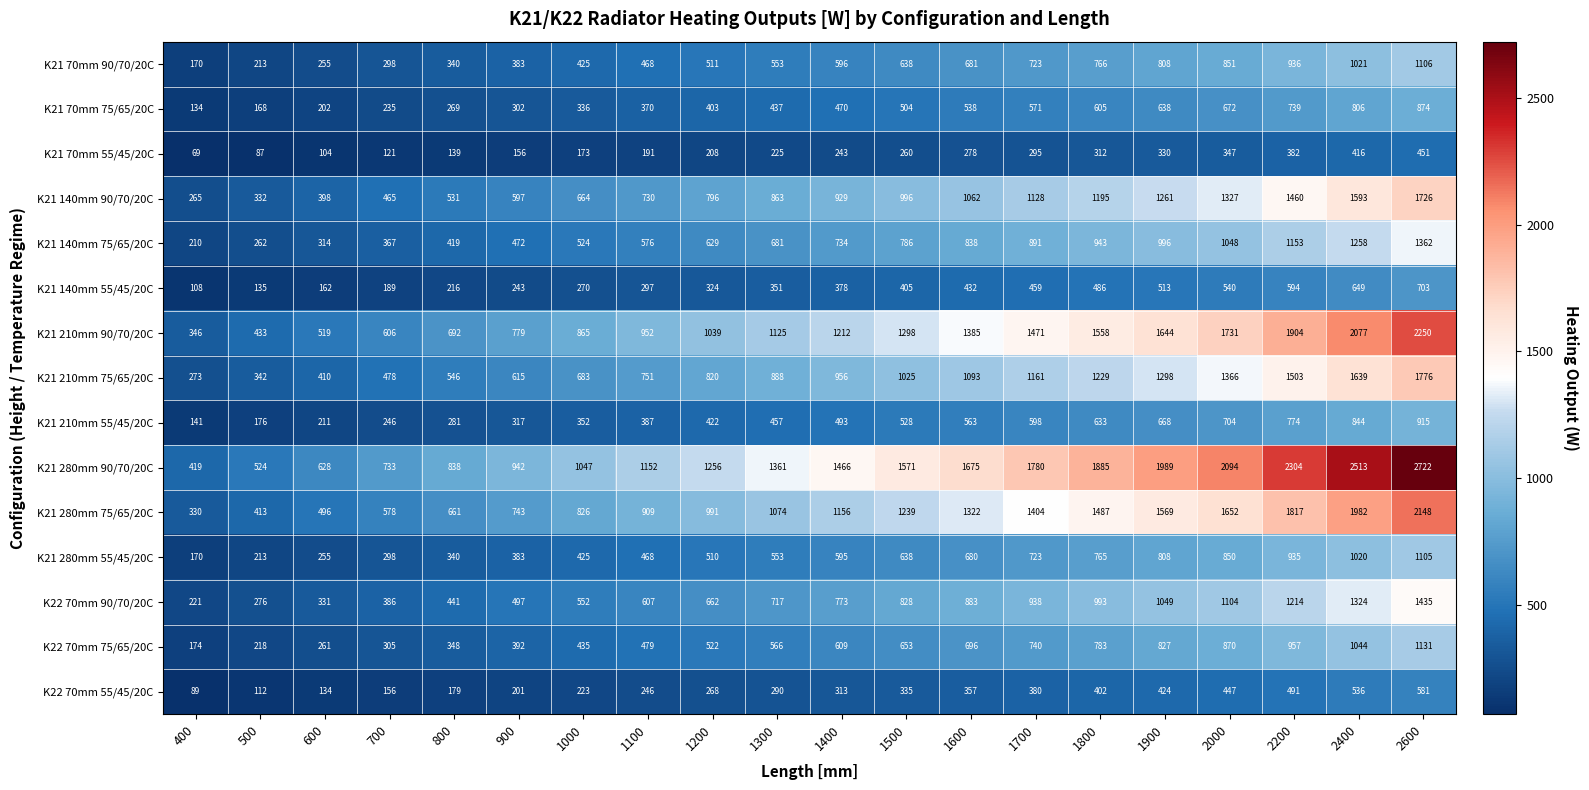

How many distinct data groups are displayed?

15